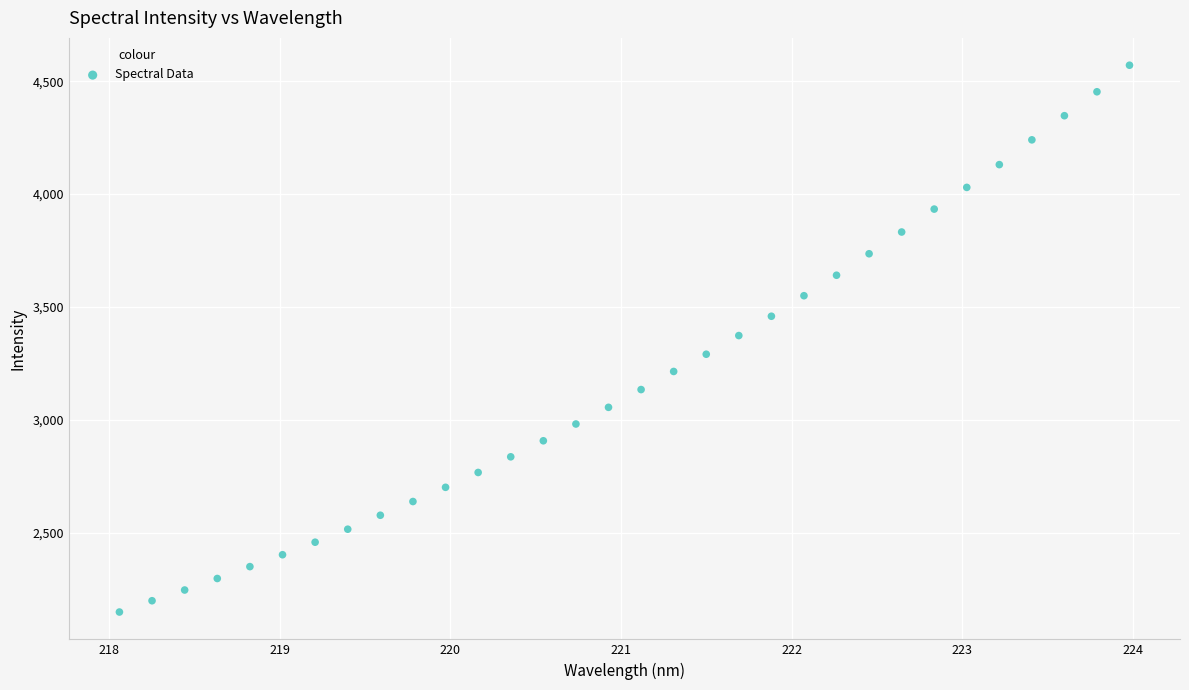

What is the range of X values (max minus min)?

5.9